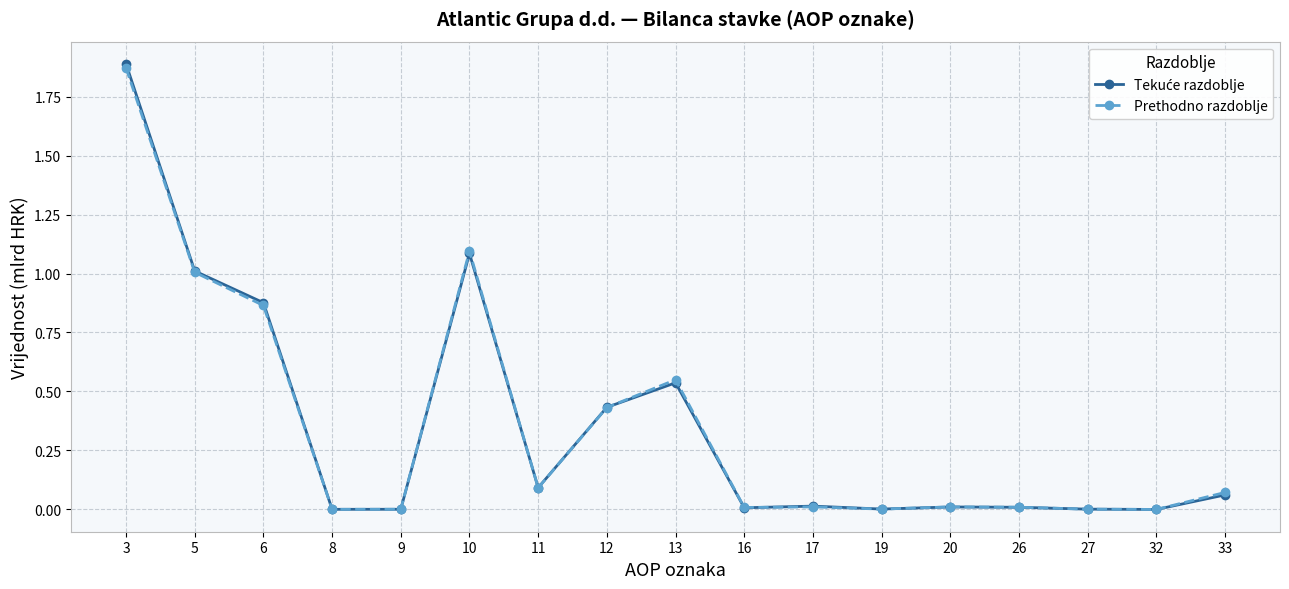

What is the value of the Prethodno razdoblje point at the 2nd from the left?

1.0